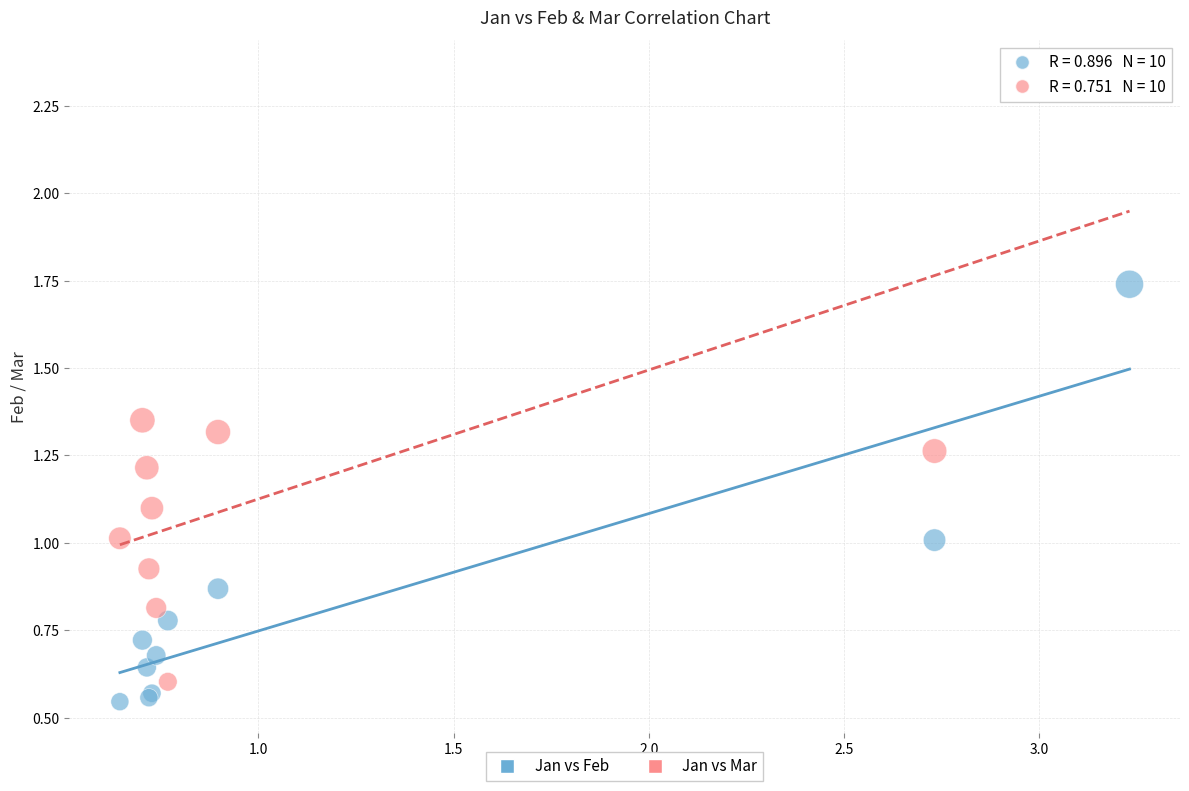

Which series has the largest Y range (max minus min)?

Jan vs Mar